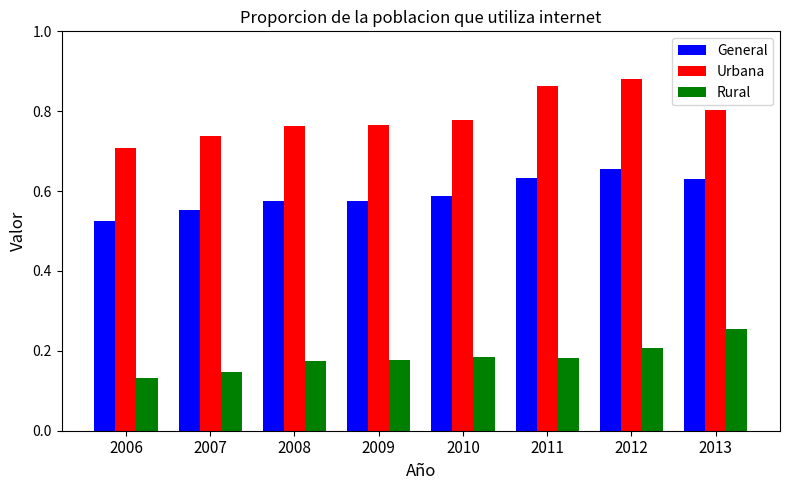

Rank the series by their maximum value, from lowest to highest.

Rural, General, Urbana